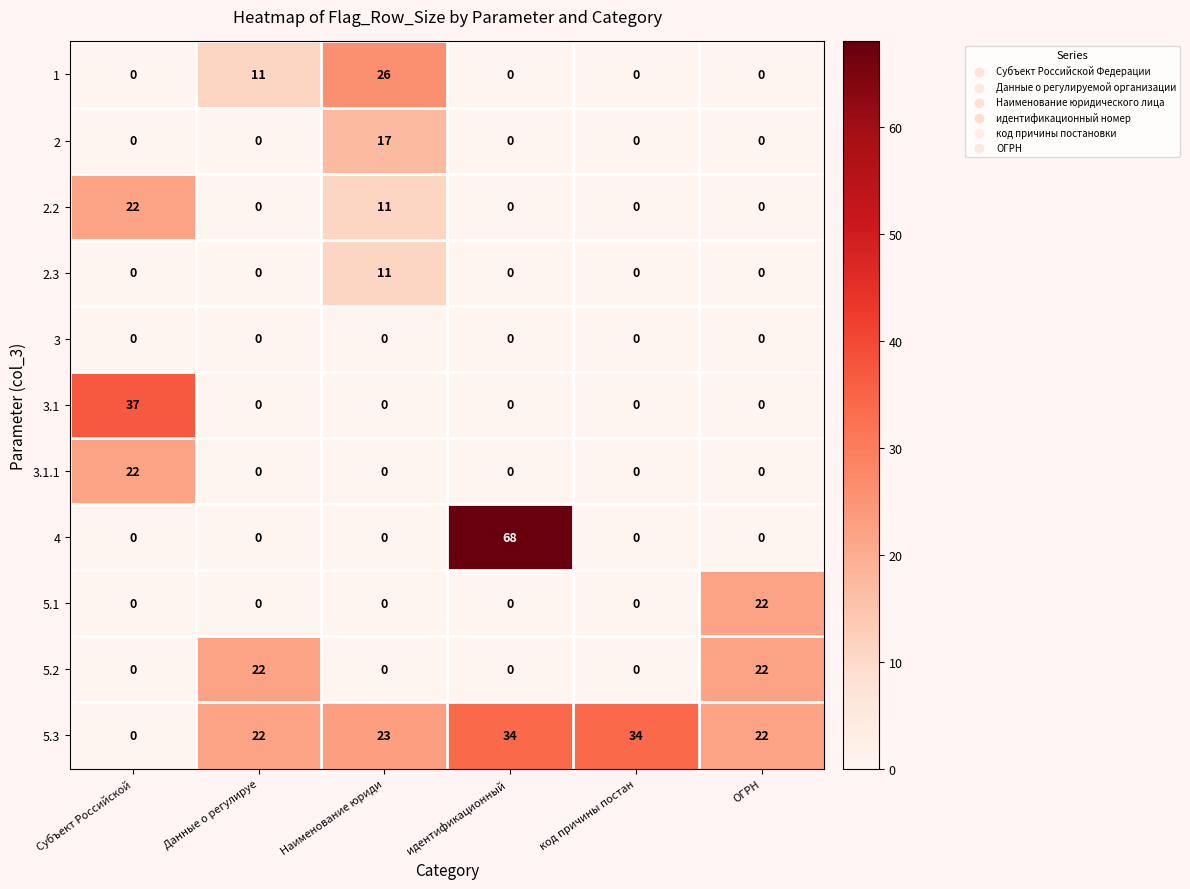

What is the average value of the 3.1.1 series?

4